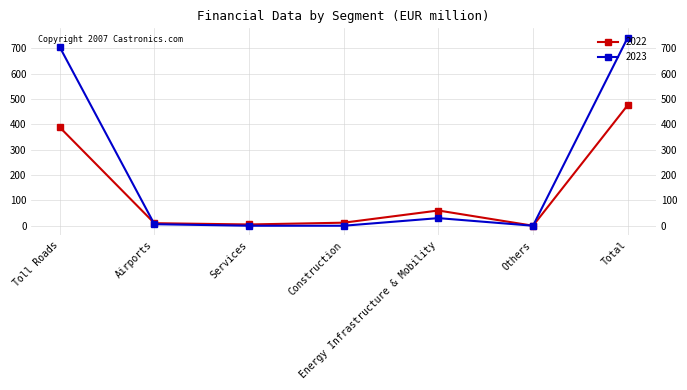

At which label is 2022 closest to 237?

Toll Roads